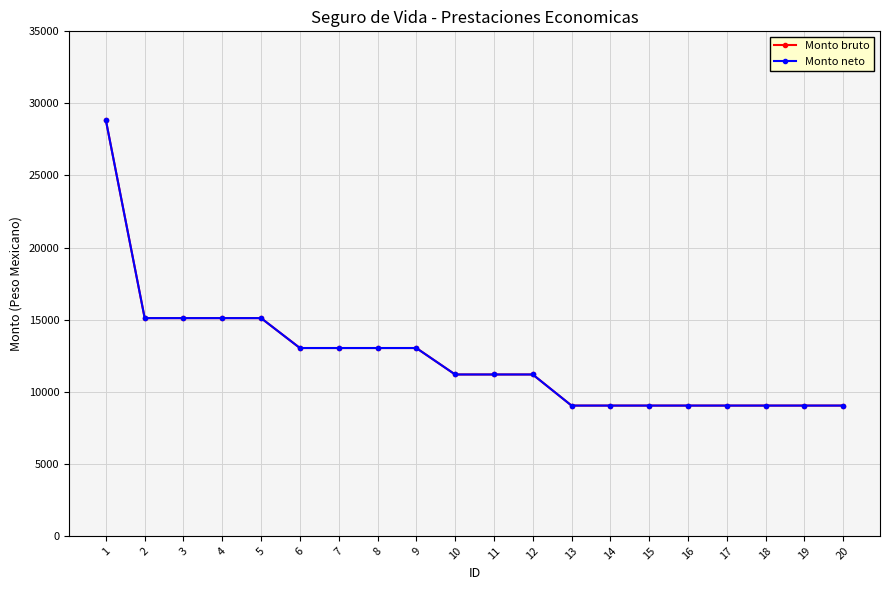

Does the chart have visible grid lines?

Yes